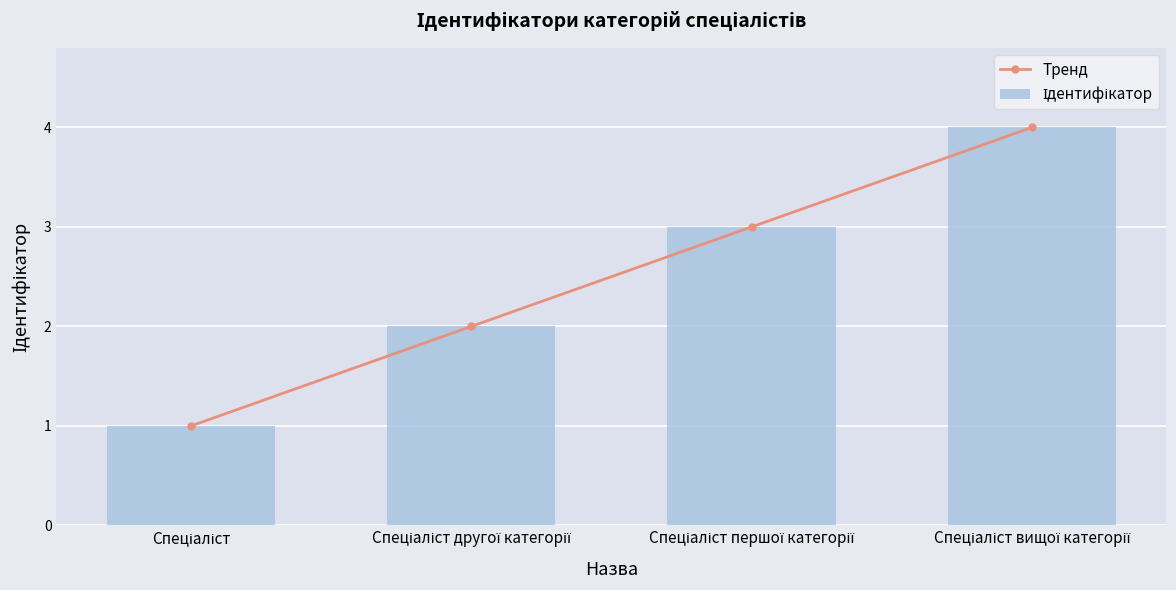

What is the label of the 1st bar from the left?

Спеціаліст